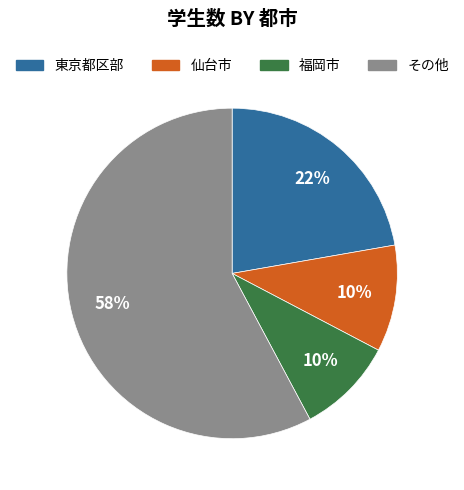

How many slices are in this pie chart?

4